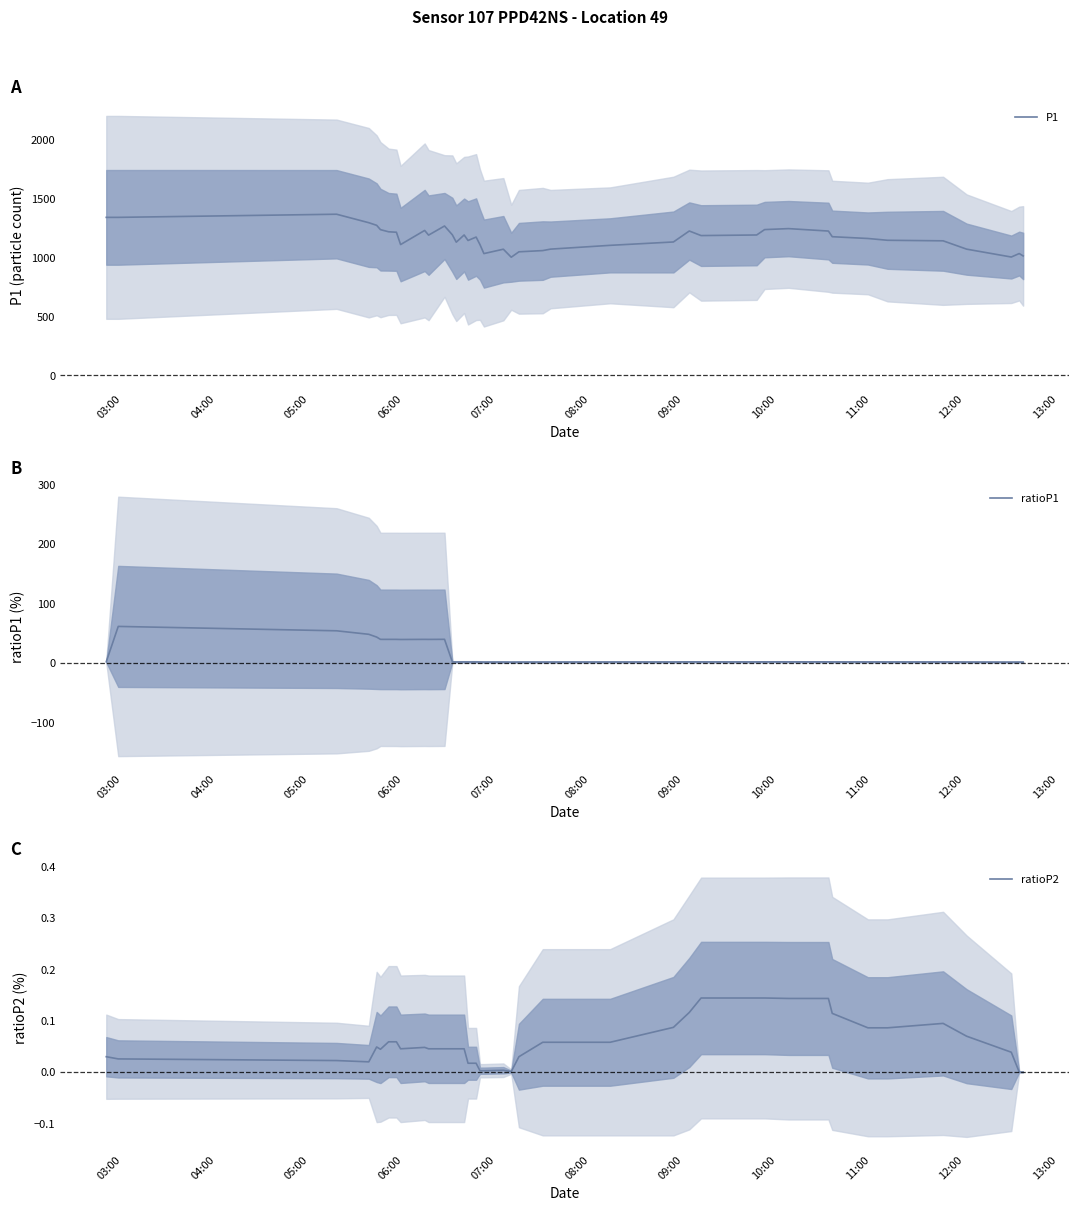

What is the maximum value for P1?

1370.2